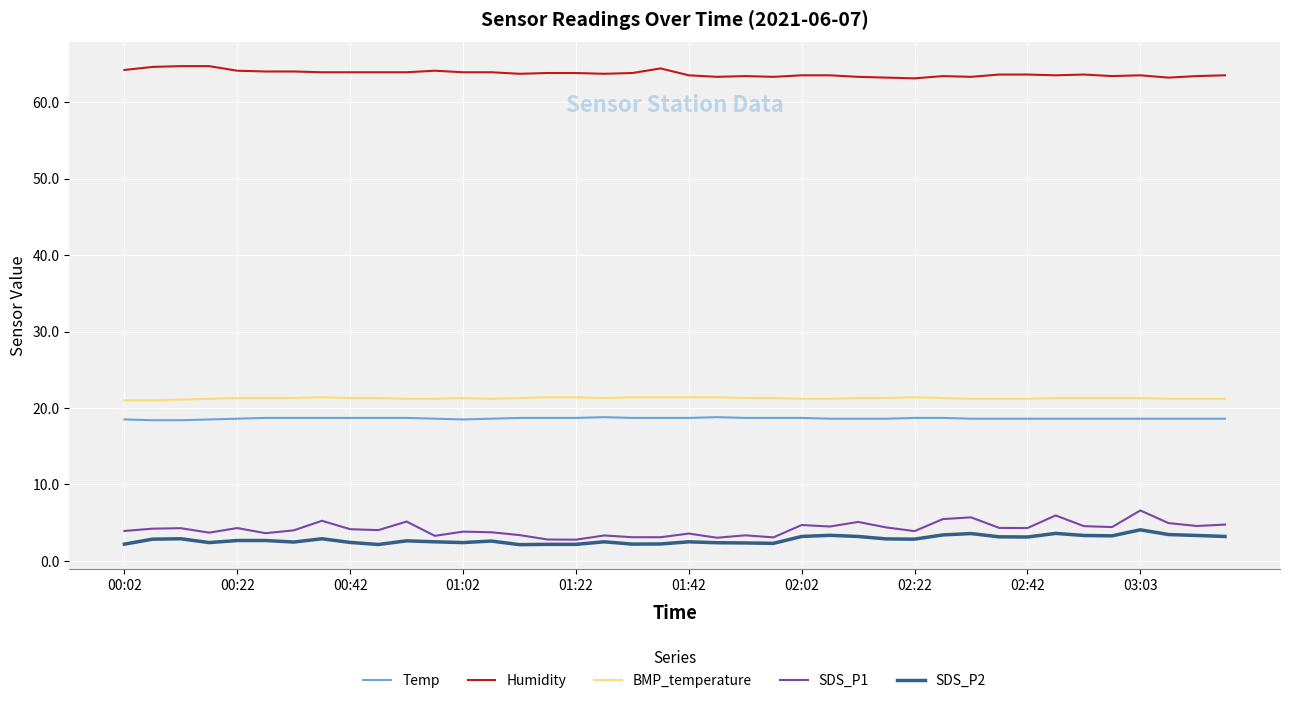

What are all the series names shown in the legend?

Temp, Humidity, BMP_temperature, SDS_P1, SDS_P2